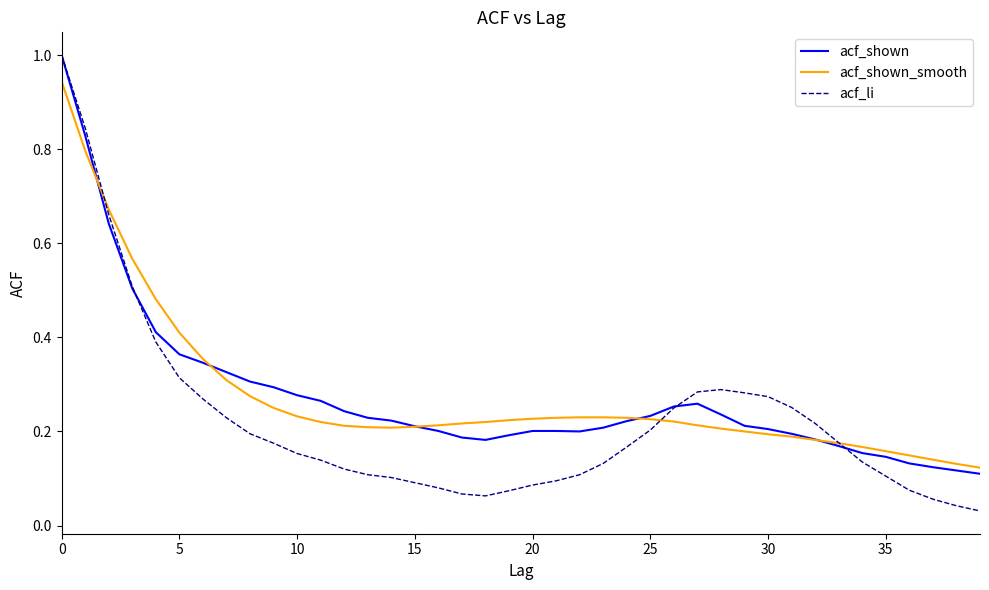

Which series has the largest range (max minus min)?

acf_li